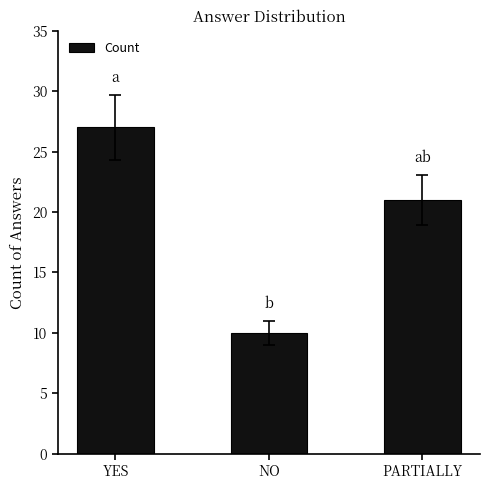

What position from the right is YES?

3